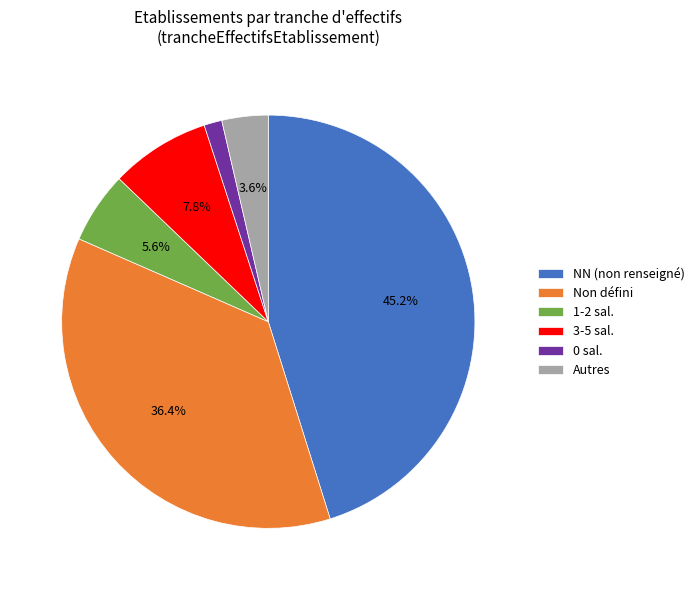

What portion of the pie excludes Autres?

96.4%